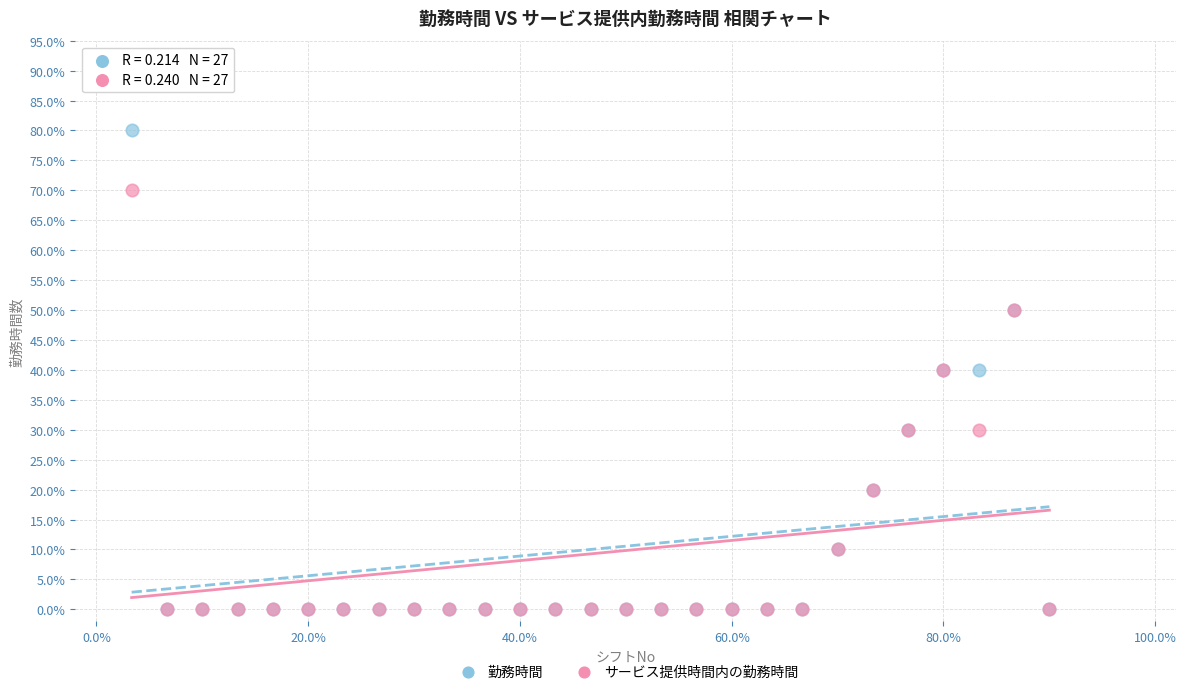

Which series has the widest spread of Y values?

勤務時間